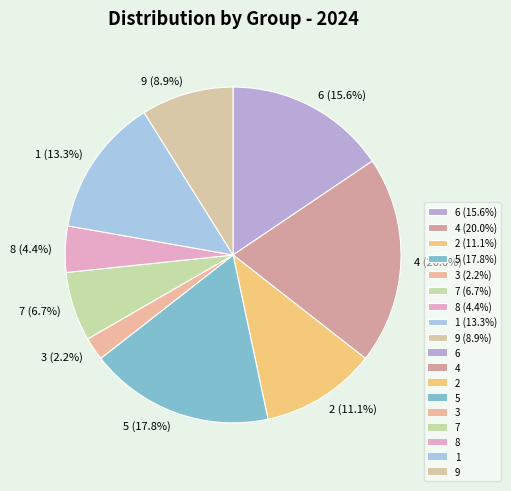

Which slice is the smallest?

3